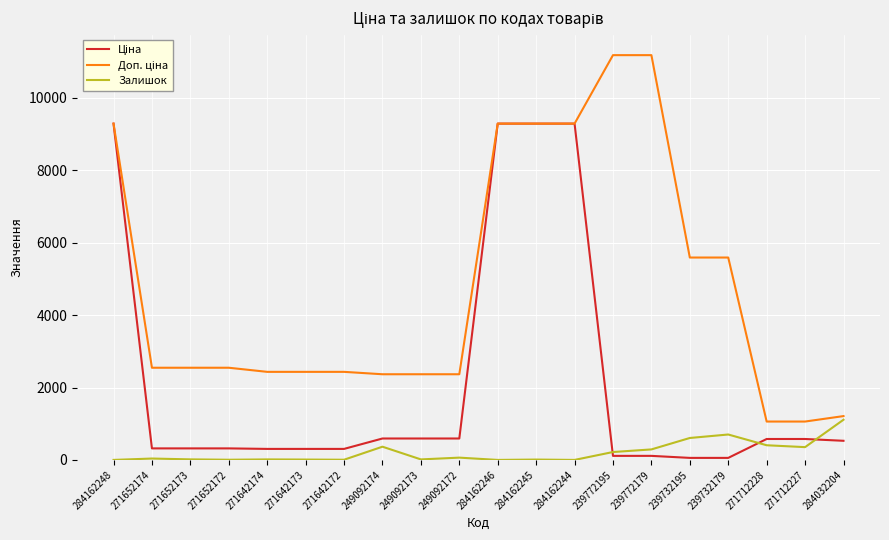

At which label does Залишок reach its peak?

284032204